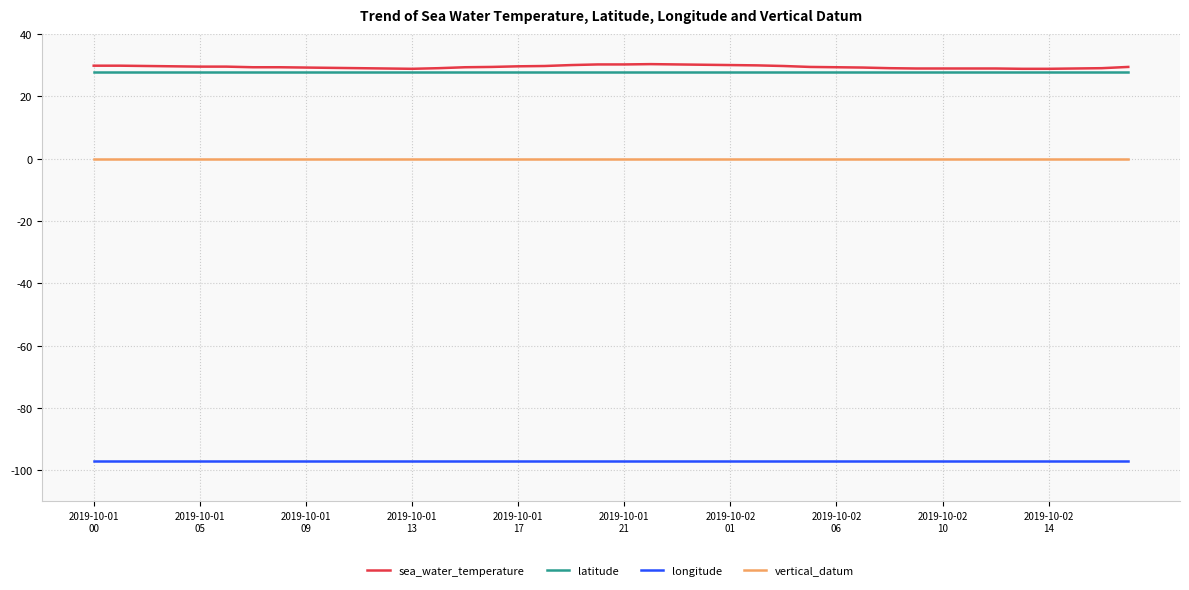

Which series has the widest spread of values?

sea_water_temperature